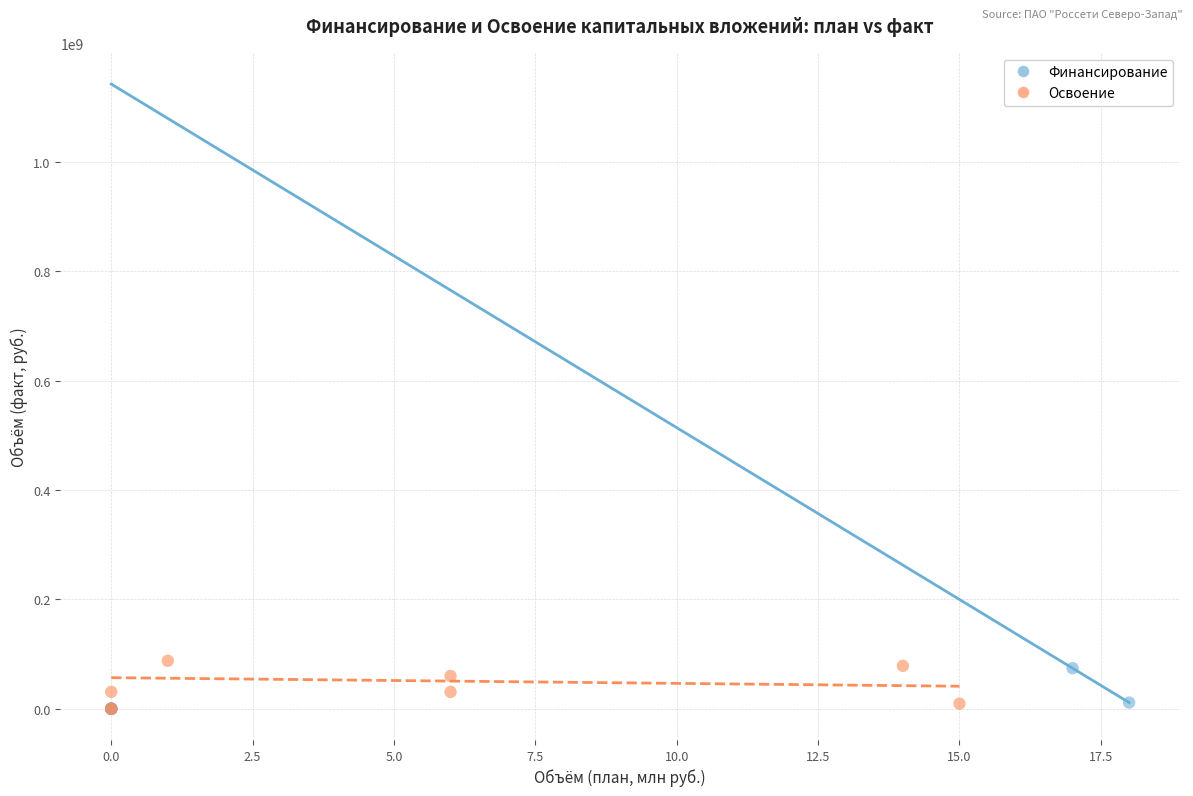

Which series has the largest Y range (max minus min)?

Освоение